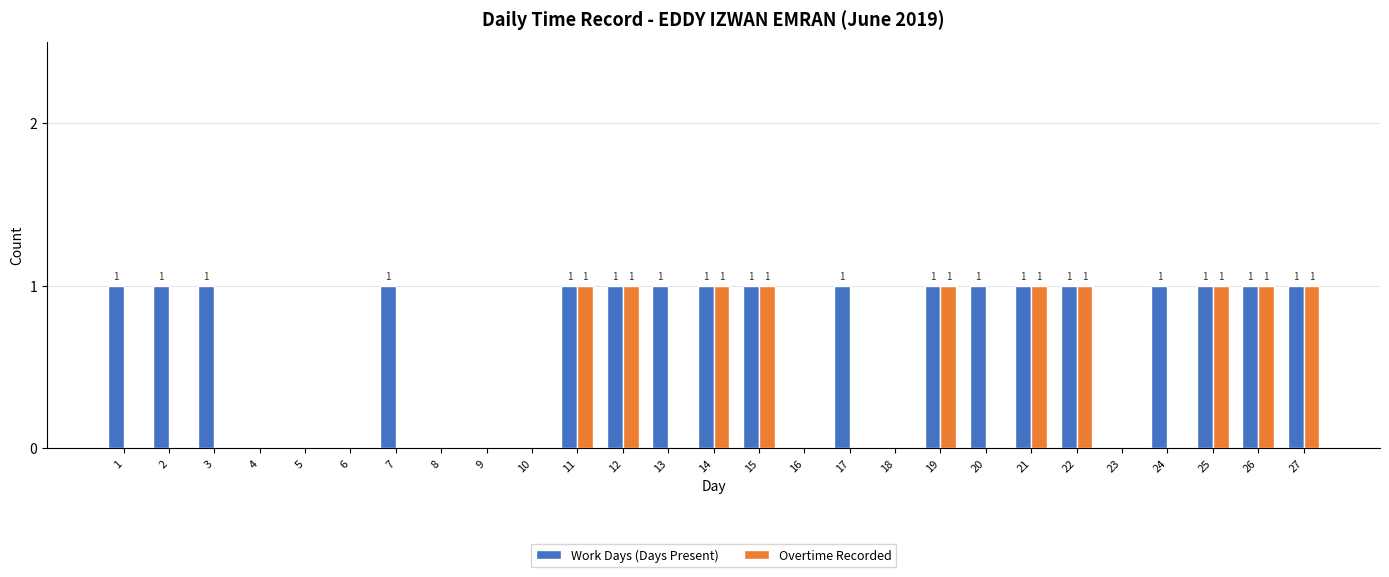

What is the sum of all Overtime Recorded values?

10